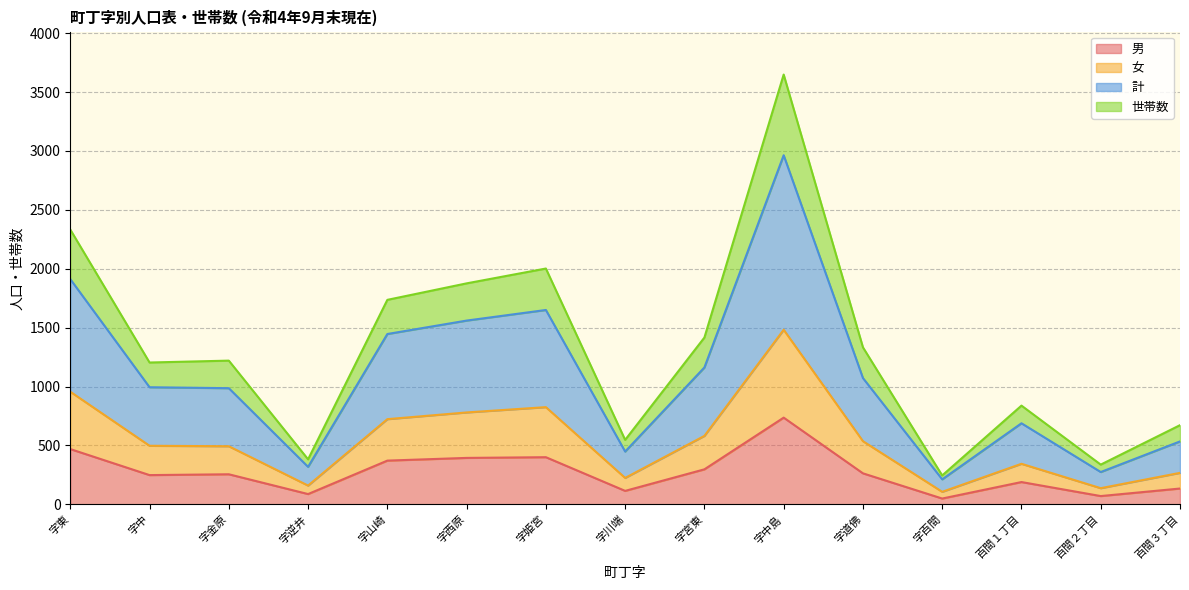

What is the label of the 12th point from the left?

字百間